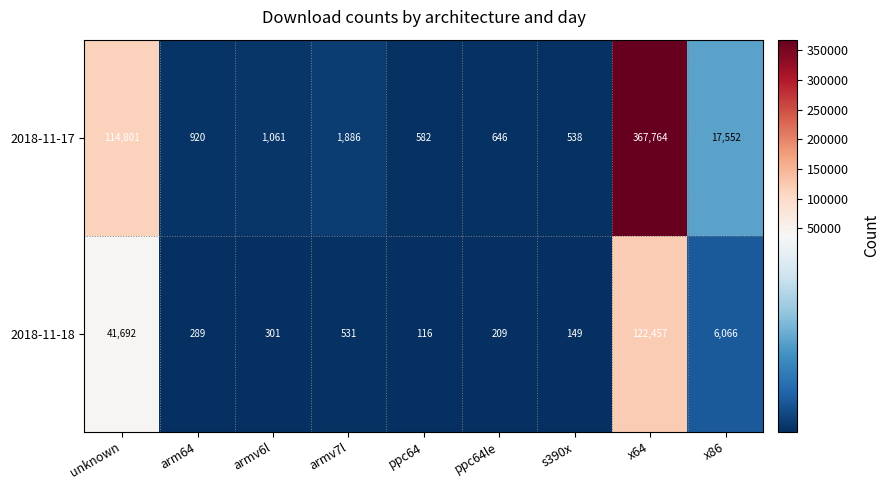

What value does the 2018-11-18 series have at s390x, to the nearest 10?

150